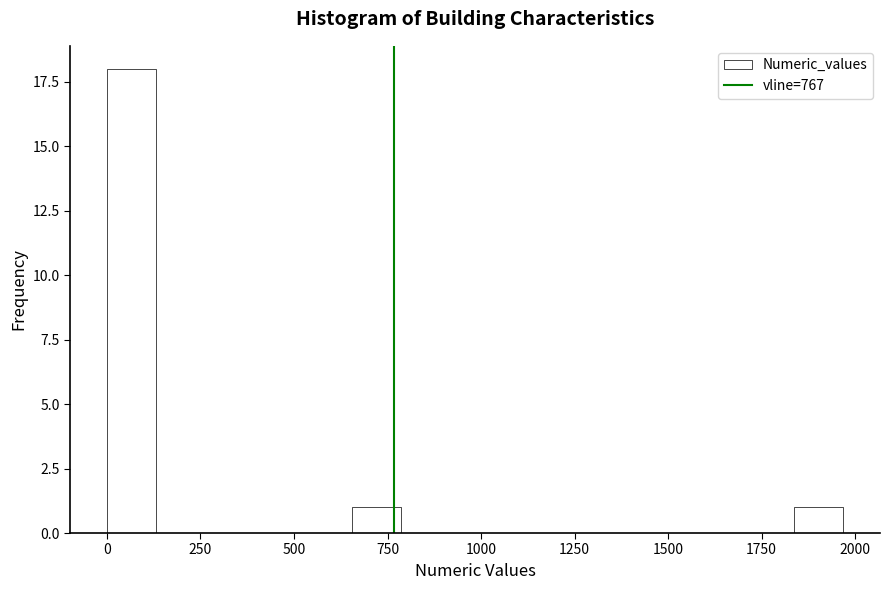

Read against the x-axis, roughly where is the centre of the tallest bar?

50